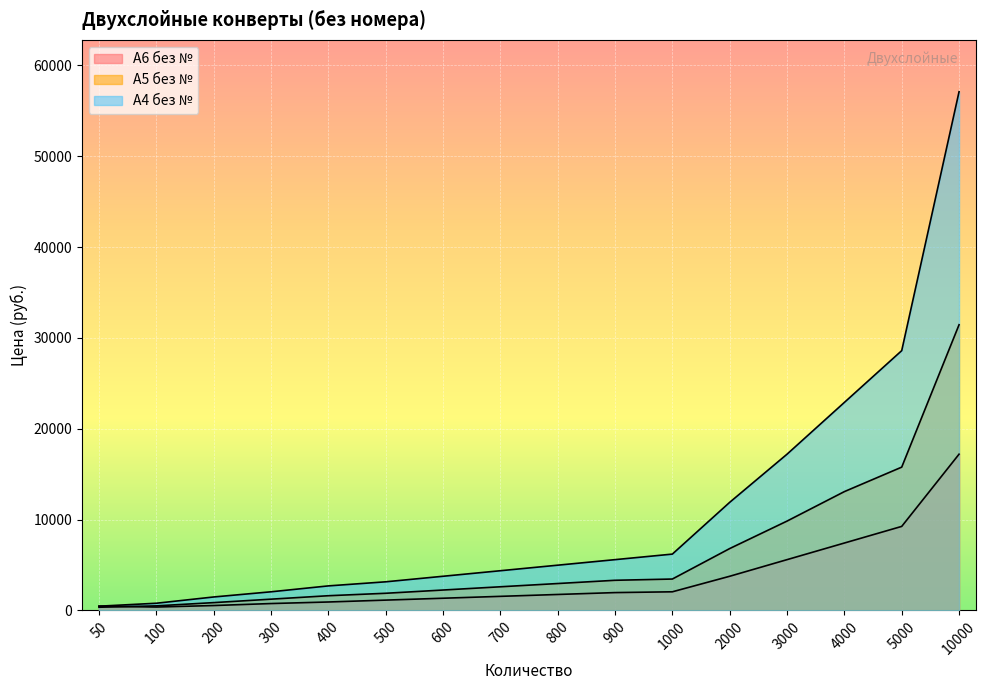

What are all the series names shown in the legend?

А6 без №, А5 без №, А4 без №